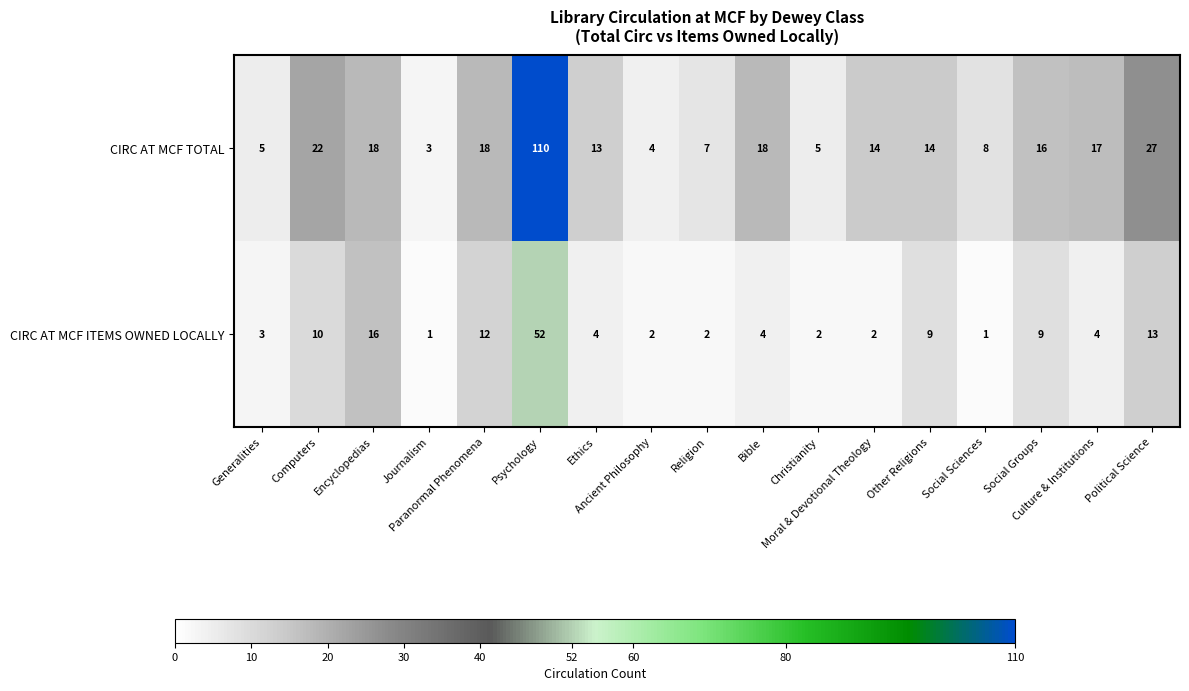

What is the average value of the CIRC AT MCF ITEMS OWNED LOCALLY series?

9